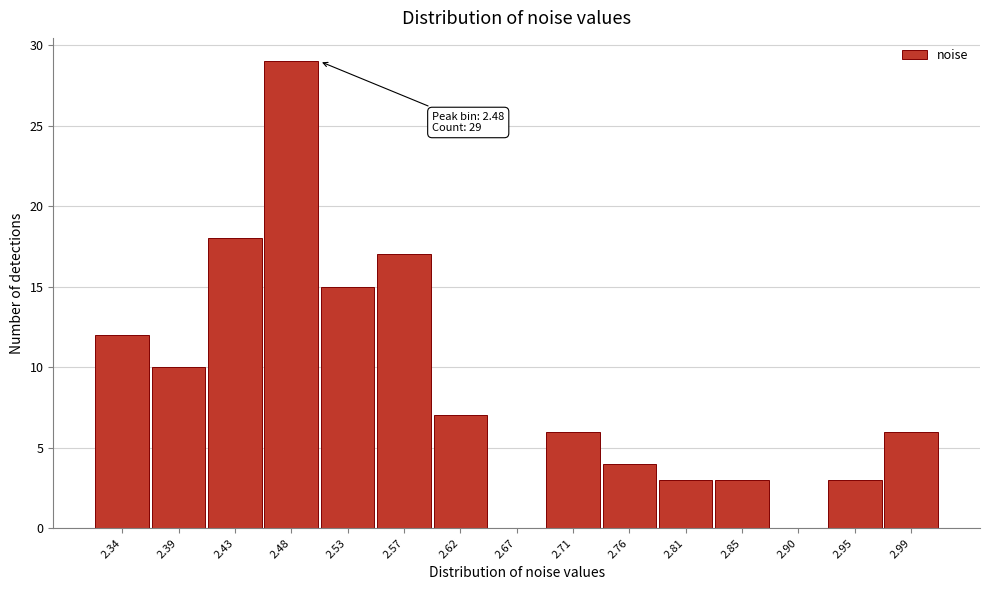

Reading left to right, list all the values displayed in this chart.

2.34=12	2.39=10	2.43=18	2.48=29	2.53=15	2.57=17	2.62=7	2.67=0	2.71=6	2.76=4	2.81=3	2.85=3	2.90=0	2.95=3	2.99=6